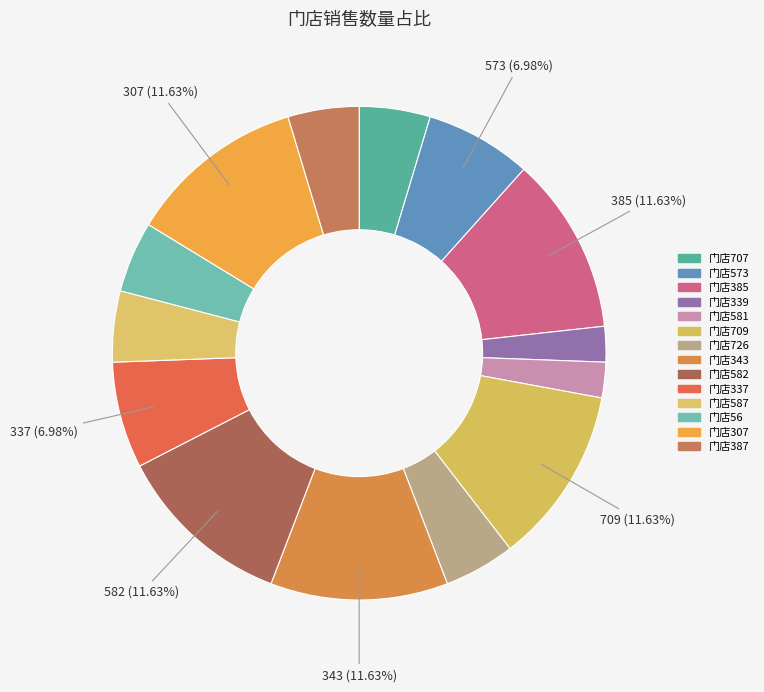

To the nearest percent, what is the average slice percentage?

7%